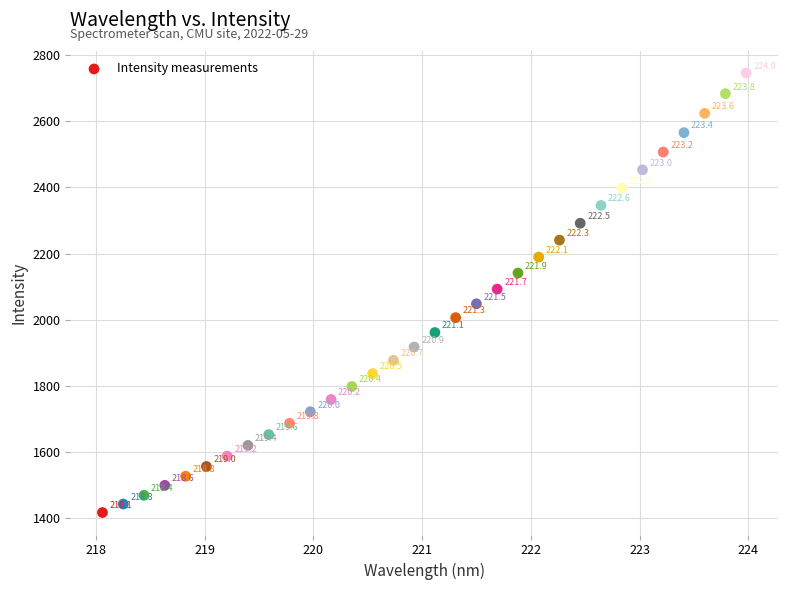

What is the range of Y values (max minus min)?

1328.8